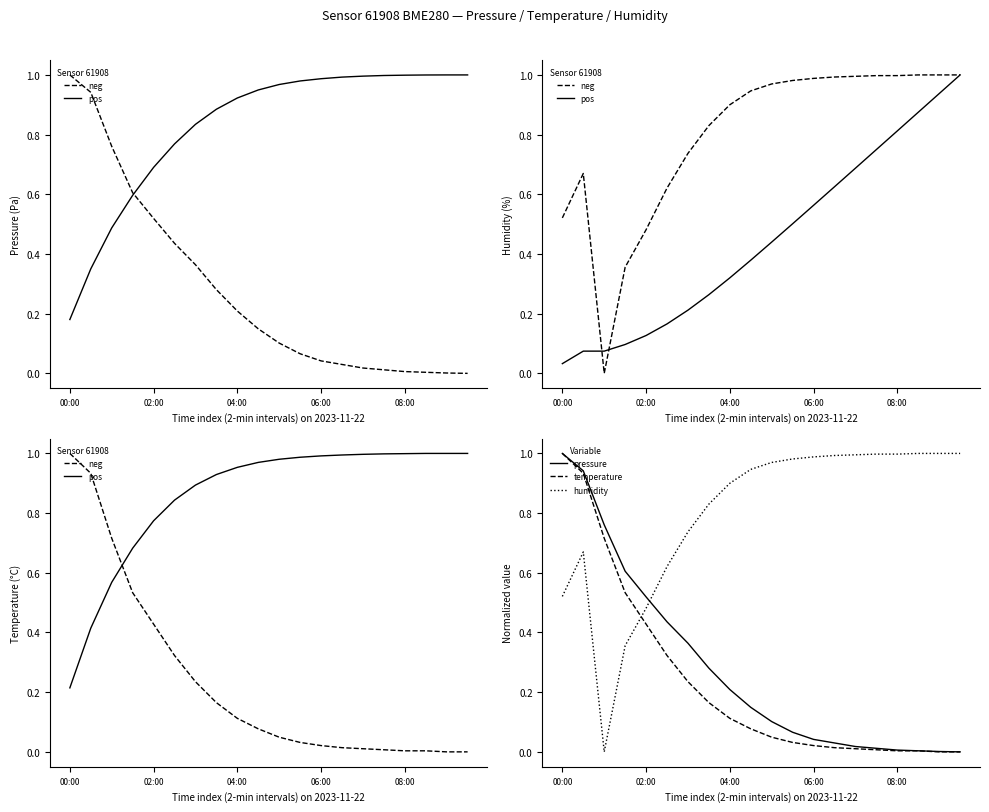

At how many categories does at least one series exceed 0?

20